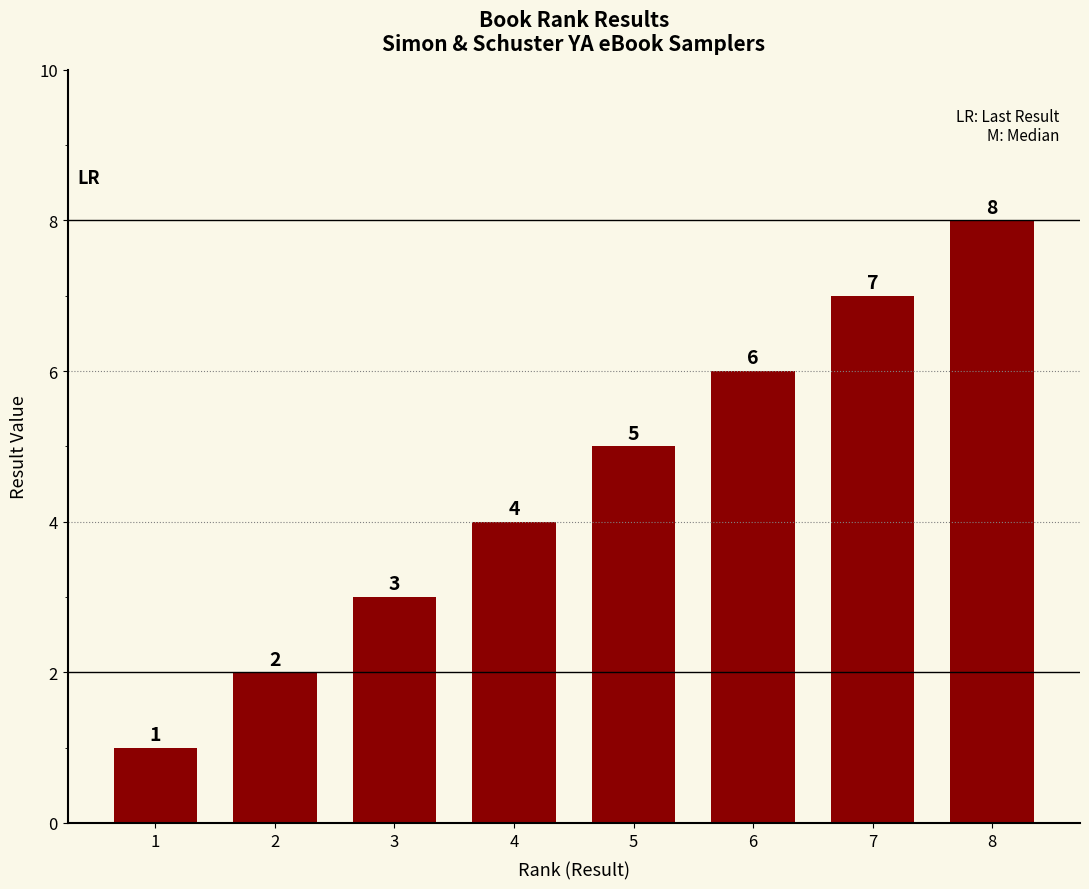

What is the change in value from 6 to 8?

+2